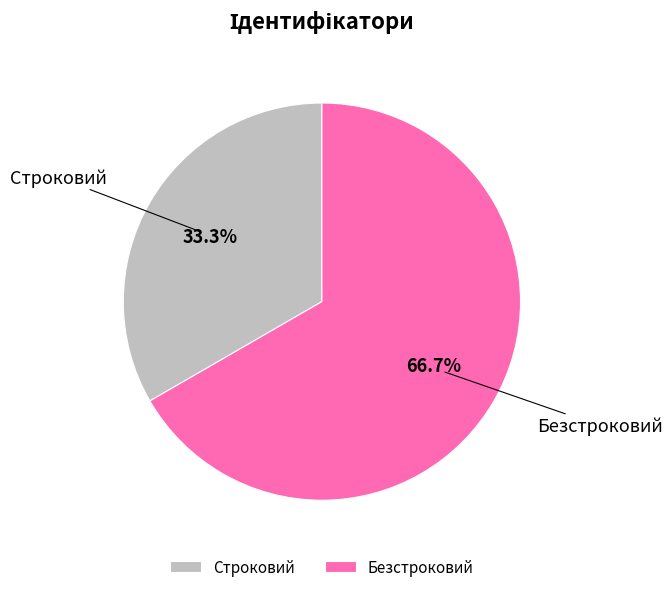

What percentage is the Безстроковий slice, to the nearest percent?

67%